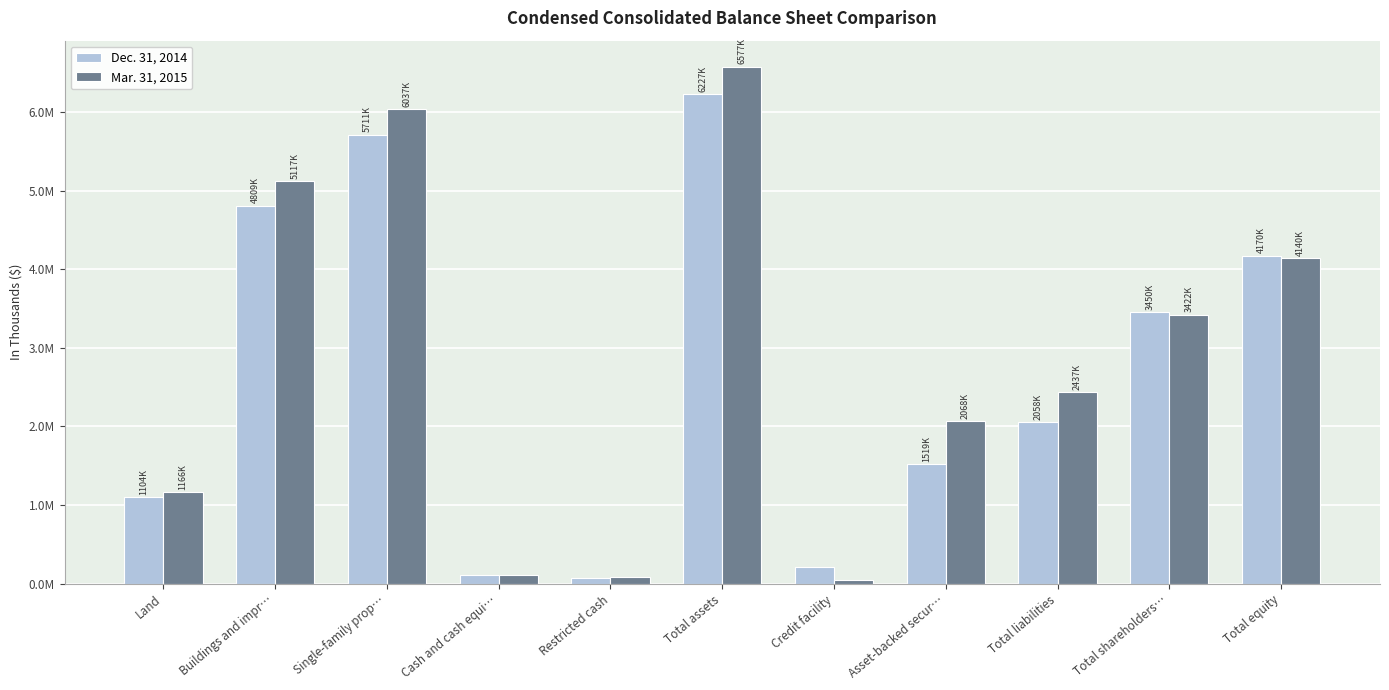

What is the difference between the second highest and second lowest values in the Mar. 31, 2015 series?

5950909